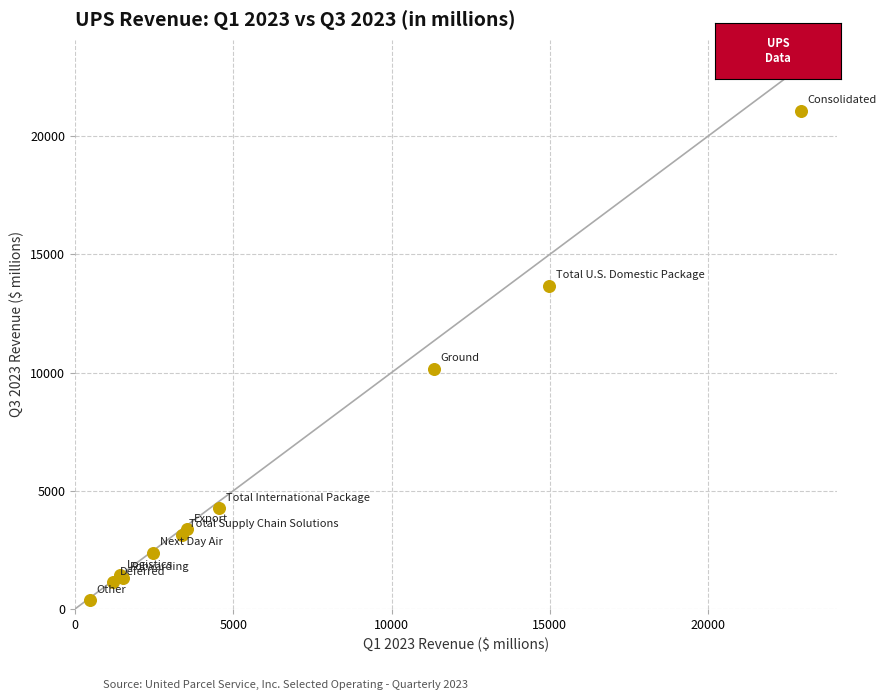

What Y value in the scatter plot is closest to 10719?

10160